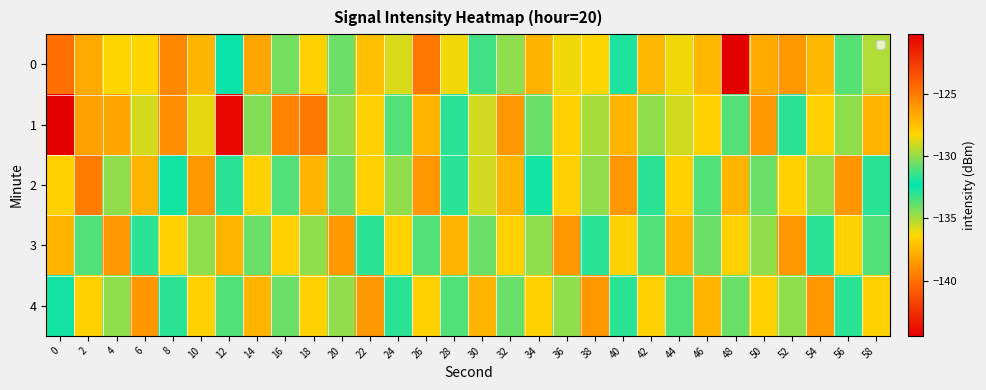

At which category is the sum across all series the highest?

2